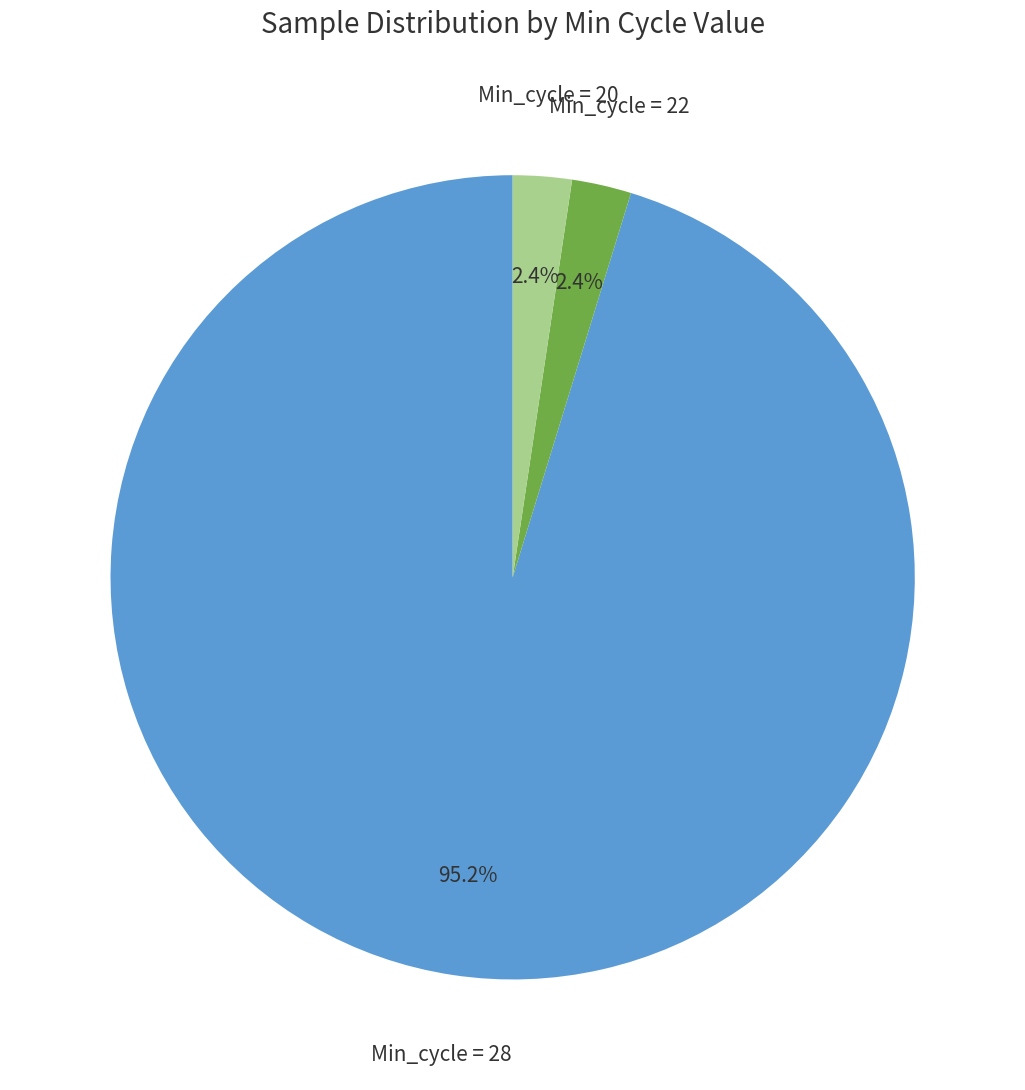

Count the number of slices in the pie.

3